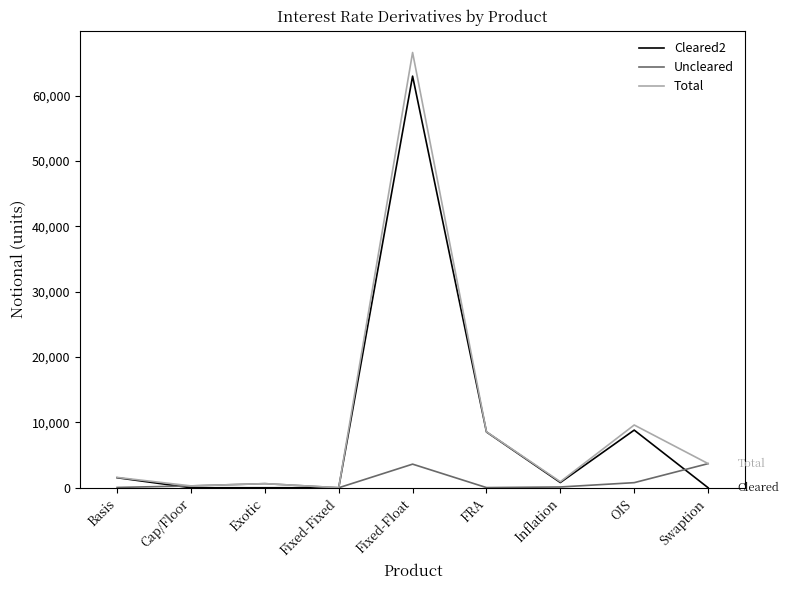

List the series in order of their peak value, highest first.

Total, Cleared2, Uncleared